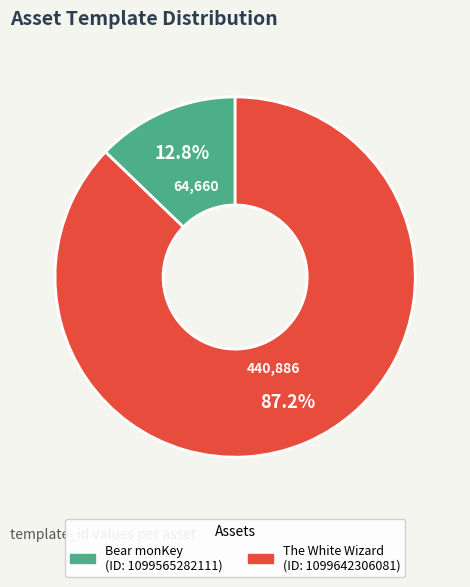

To the nearest percent, what is the average slice percentage?

50%